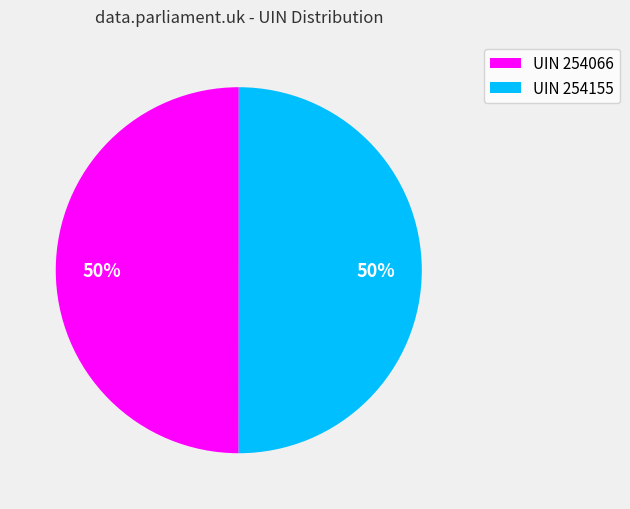

True or false: UIN 254066 accounts for 56% of the total.

False